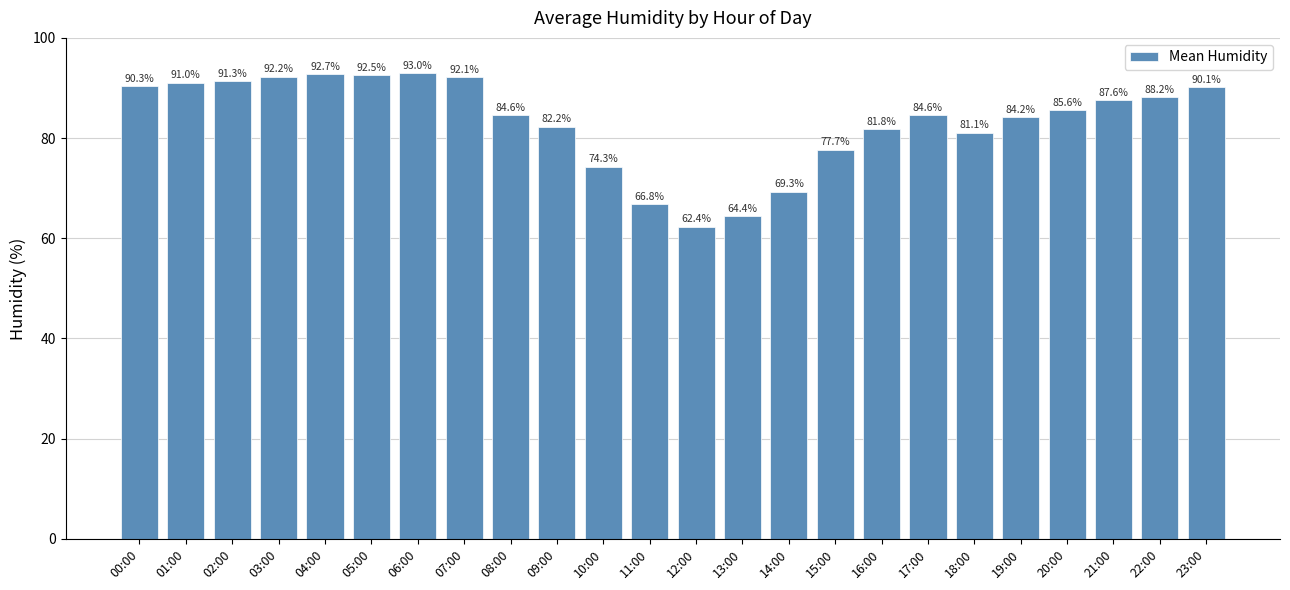

Which has a higher value, 04:00 or 09:00?

04:00